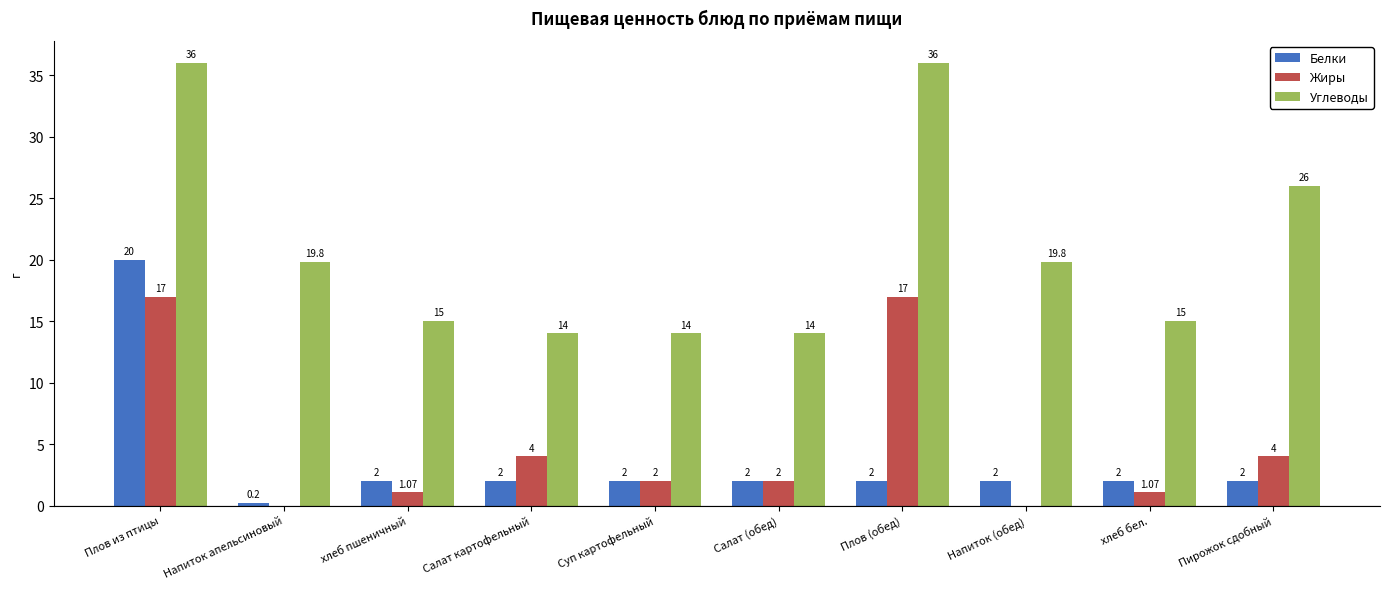

At which label does Жиры first exceed 2?

Плов из птицы